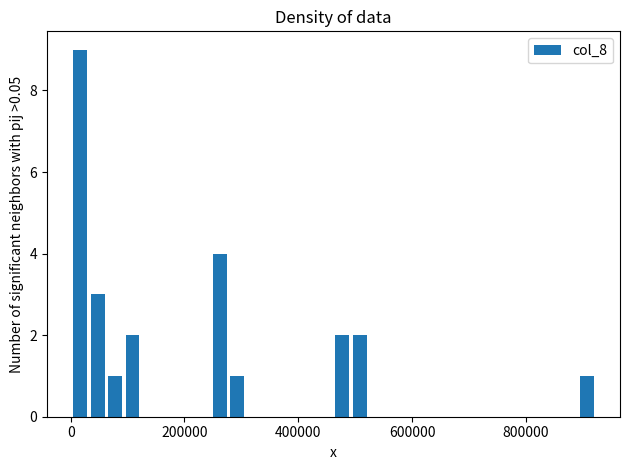

Around what value on the x-axis is the tallest bar? Give the approximate position of its centre, as read against the axis.

20000